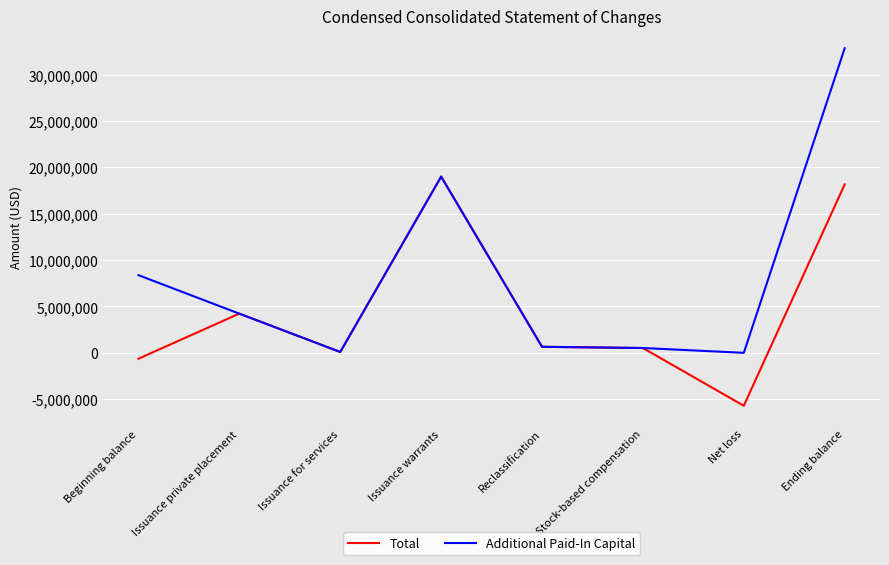

True or false: Additional Paid-In Capital has a value of 32833828 at Ending balance.

True